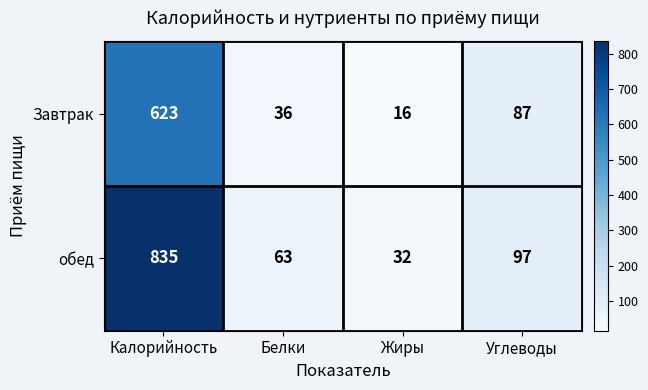

What is the spread (max minus min) of values at Калорийность?

212